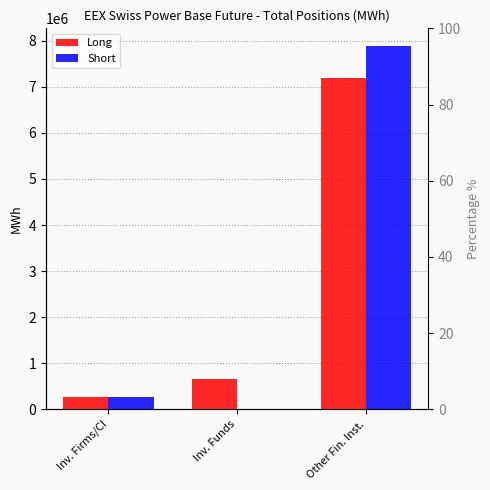

Is it true that Long equals 664879.0 at Inv. Funds?

True